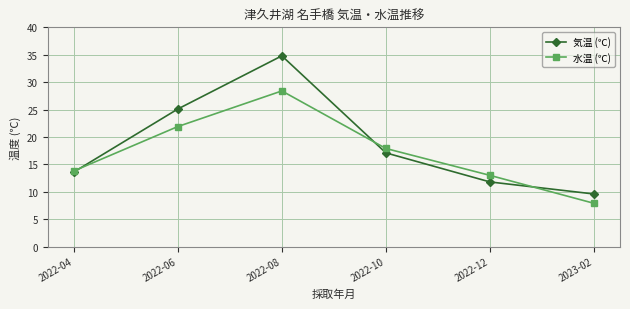

Which series has the widest spread of values?

気温 (℃)